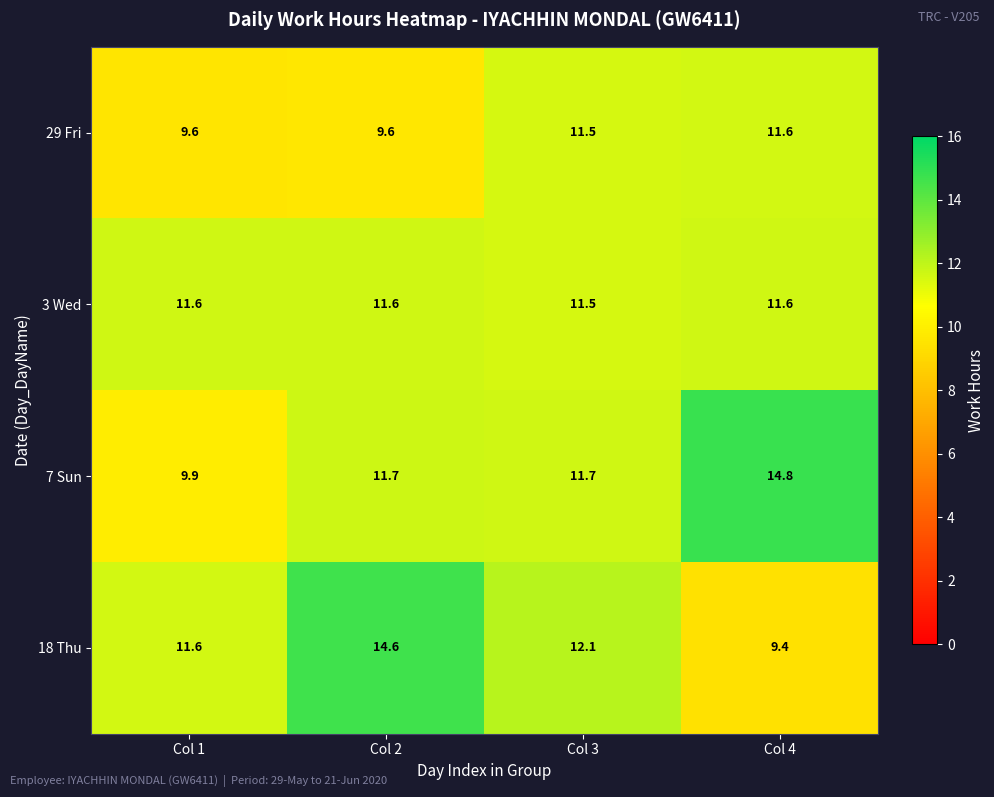

What is the difference between the maximum and minimum values in the 29 Fri series?

2.0